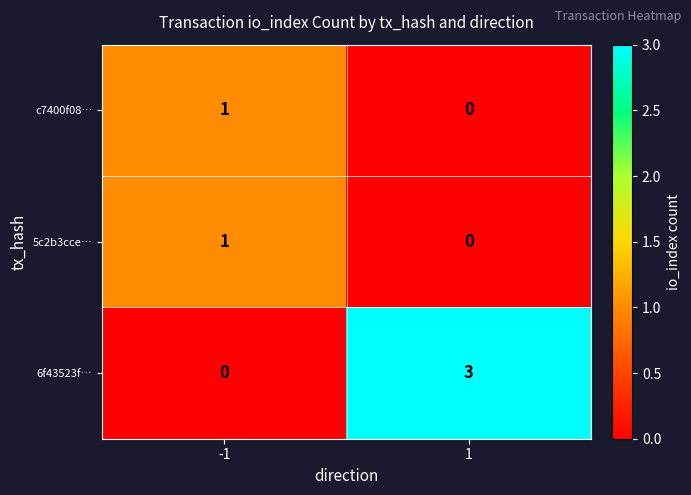

Rank the categories by c7400f08… value from lowest to highest.

1, -1